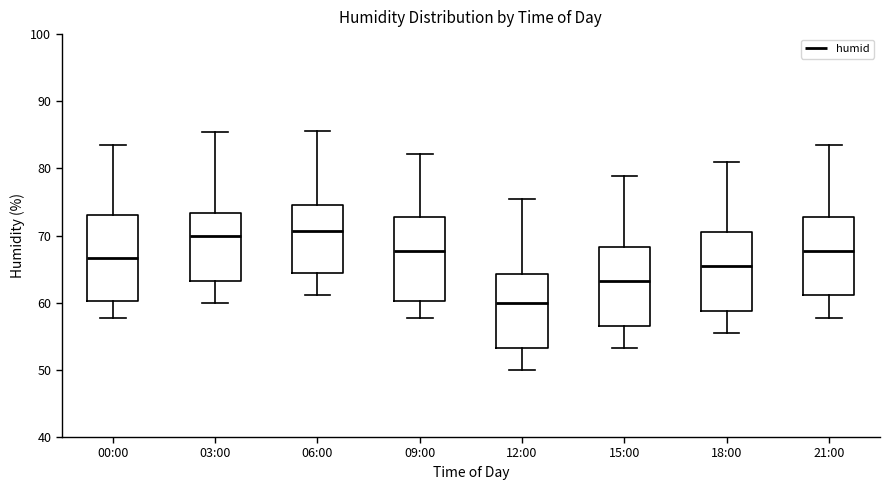

Where is the lower edge of the box for 12:00 on the y-axis? The values are not printed on the chart, so give them approximately, as read against the axis.

53